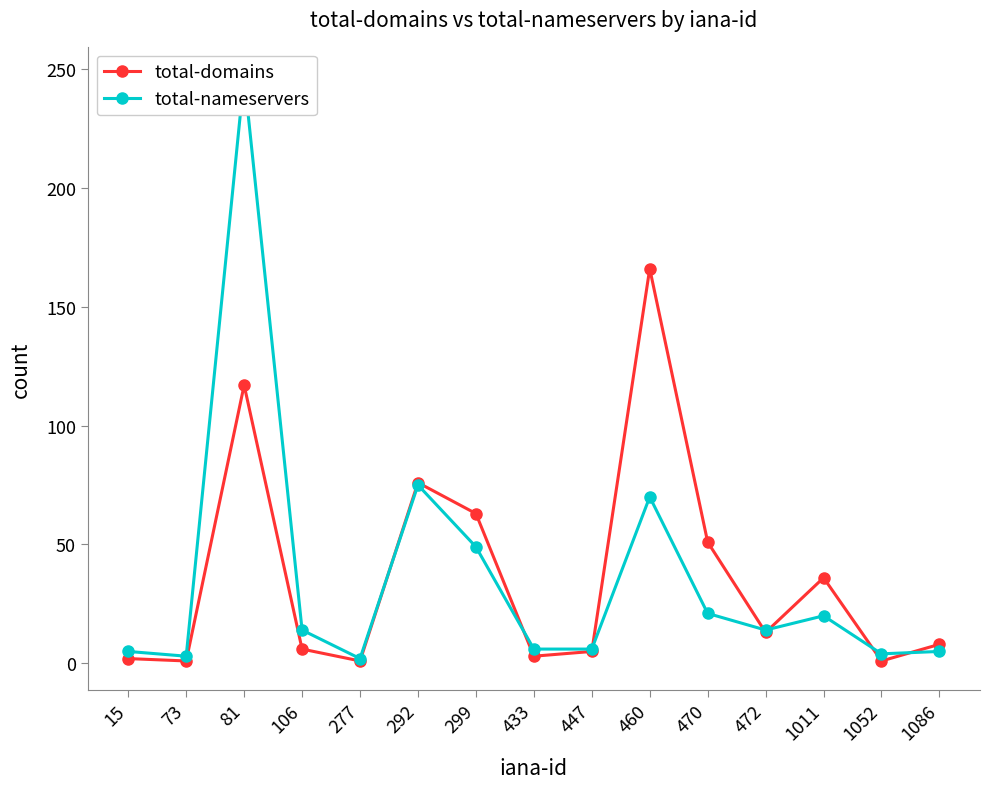

How many data points does each series have?

15